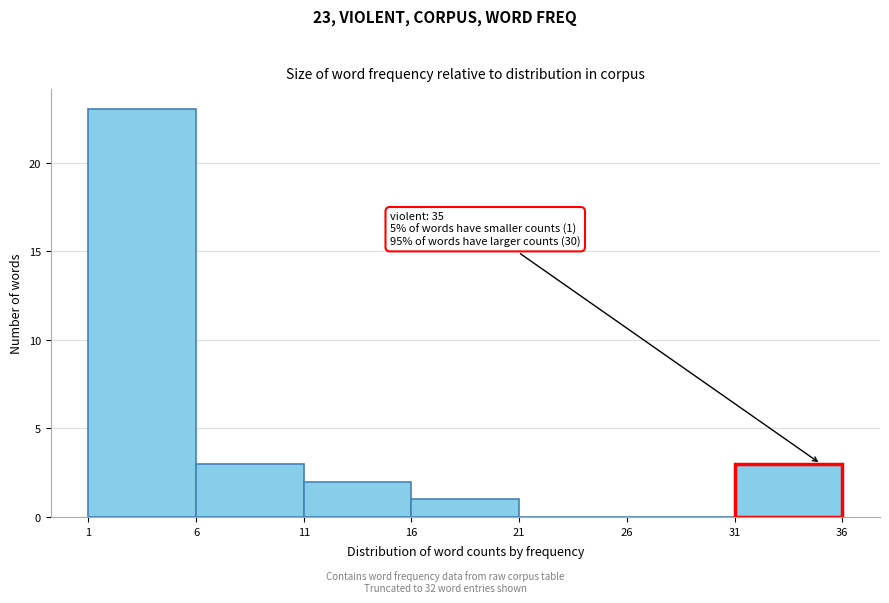

Which range on the x-axis has the tallest bar?

1 to 6